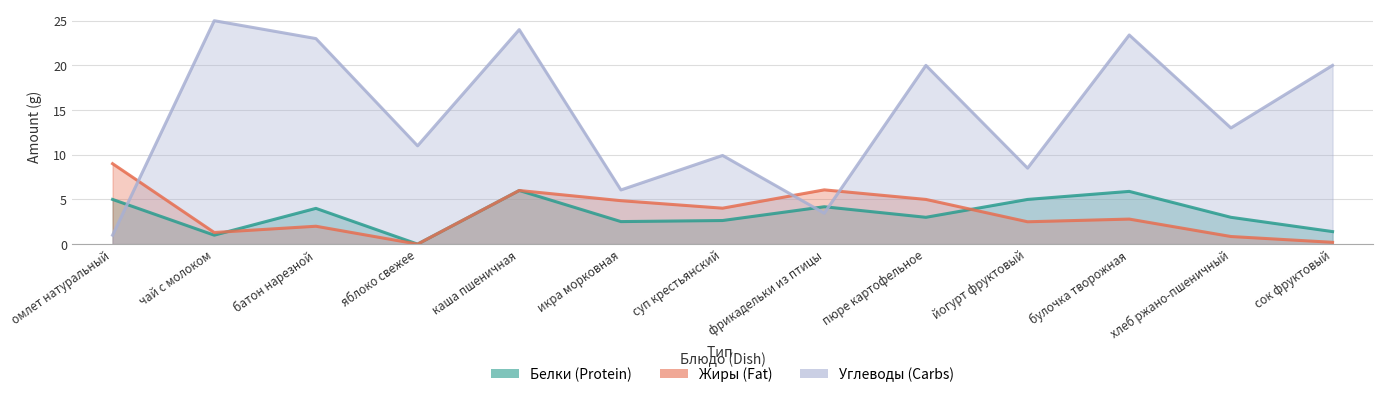

The Жиры series shows 0.0 at яблоко свежее. True or false?

True